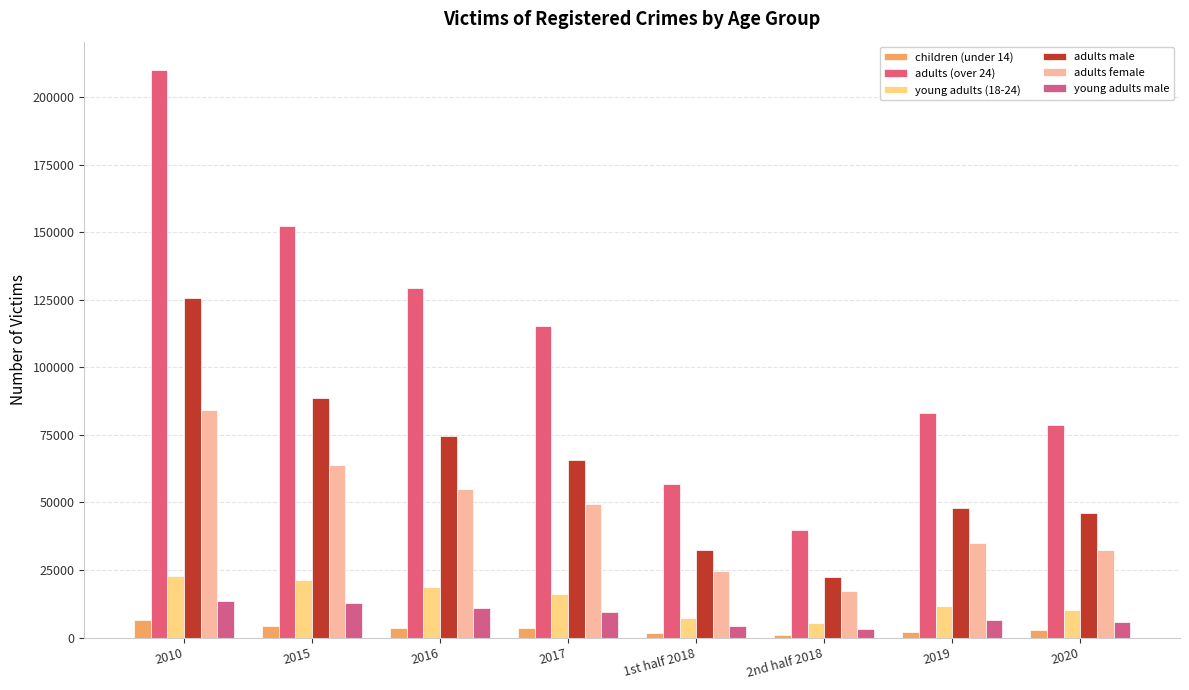

Reading left to right, list all the values displayed in this chart.

children (under 14): 6567	4138	3690	3475	1712	976	2170	2698
adults (over 24): 210032	152373	129256	115147	56831	39776	82991	78576
young adults (18-24): 22601	21264	18678	16262	7259	5524	11607	10008
adults male: 125774	88528	74407	65600	32362	22567	48122	46206
adults female: 84258	63845	54849	49547	24469	17209	34869	32370
young adults male: 13594	12765	11004	9279	4131	3228	6627	5872